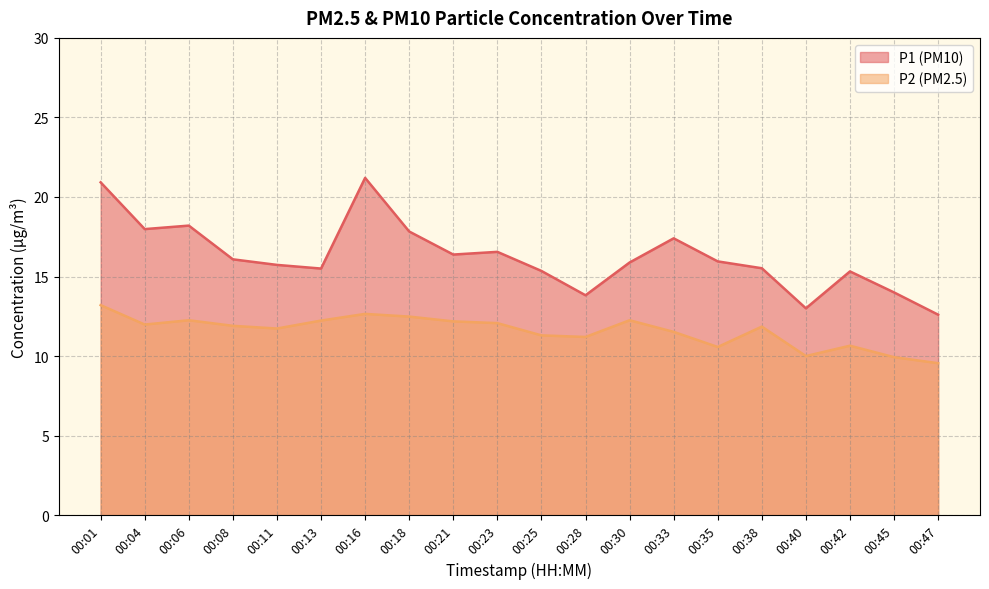

At 00:38, list the series in order from largest to smallest.

P1 (PM10), P2 (PM2.5)